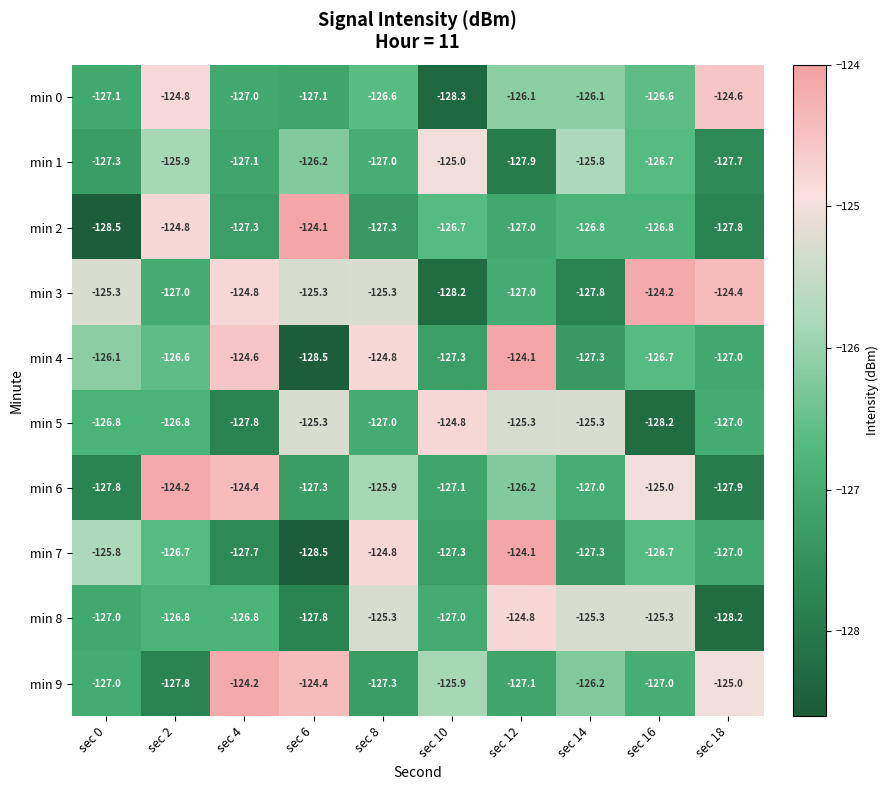

True or false: min 9 has a value of -64.5 at sec 8.

False